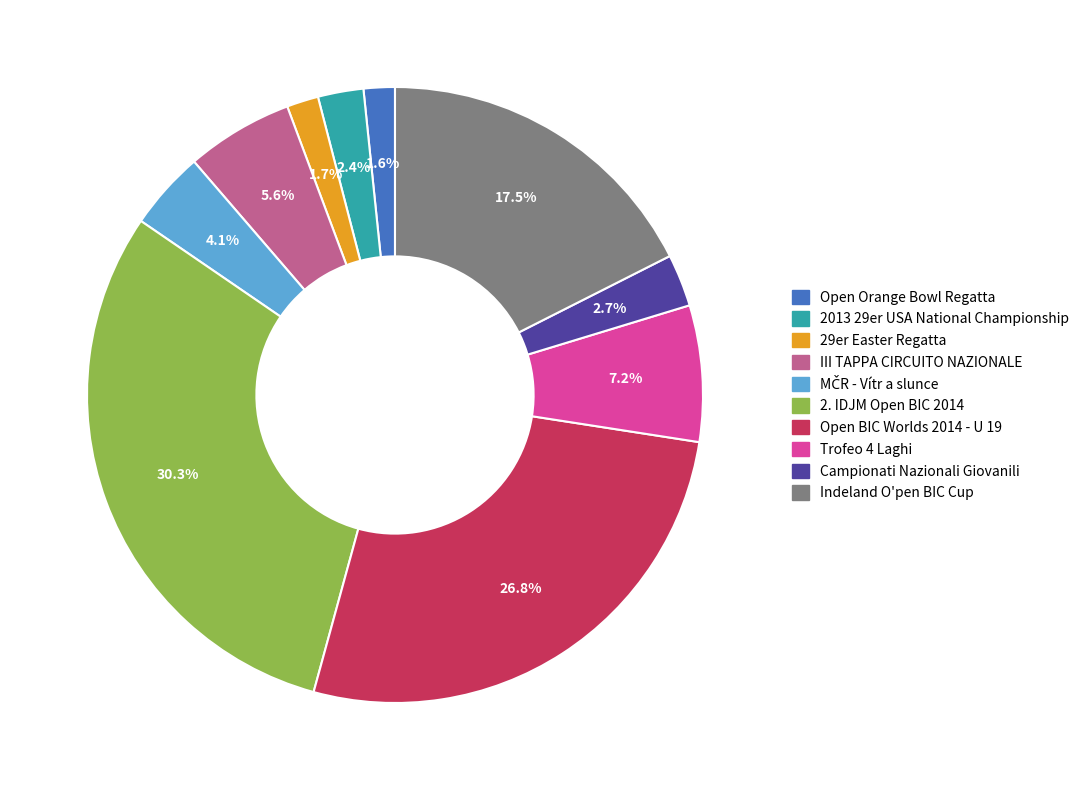

Approximately how many times larger is the value at Open Orange Bowl Regatta compared to III TAPPA CIRCUITO NAZIONALE?

0.3